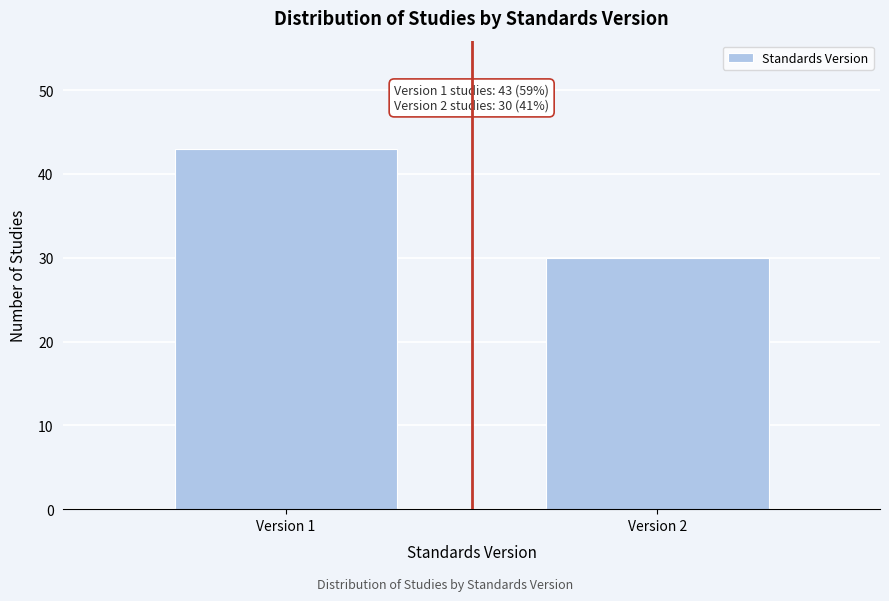

Reading left to right, transcribe all the data shown in this chart.

Version 1=43	Version 2=30